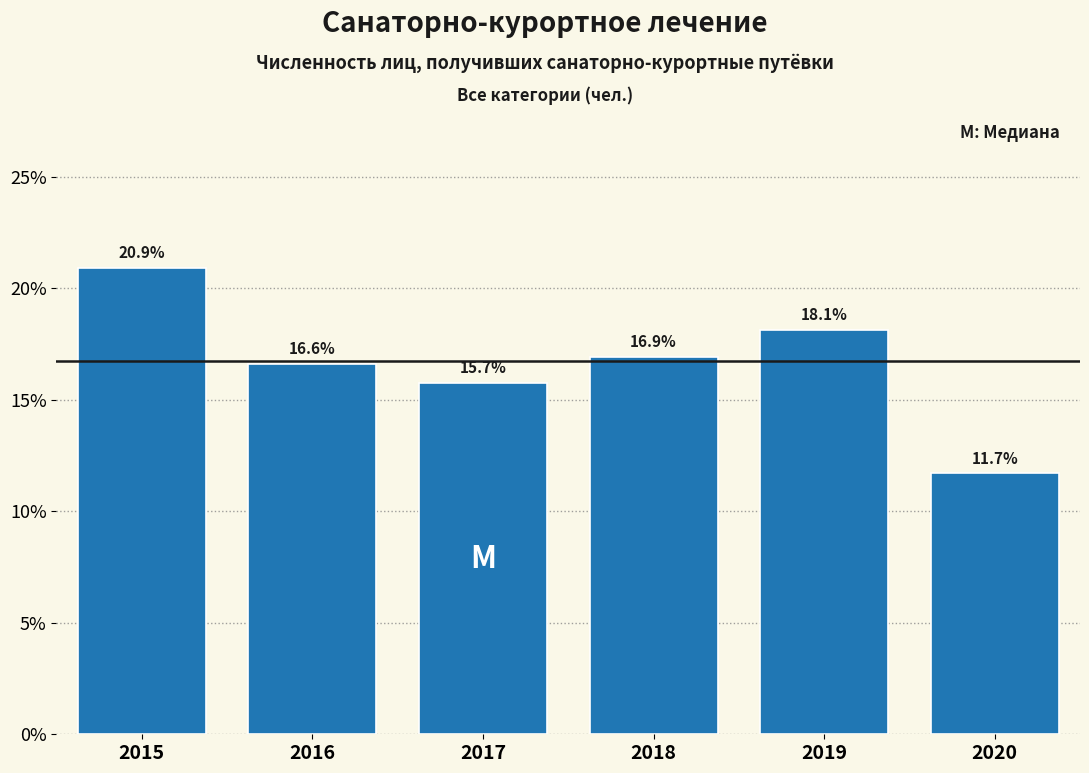

Reading right to left, transcribe all the data shown in this chart.

11.7	18.1	16.9	15.7	16.6	20.9